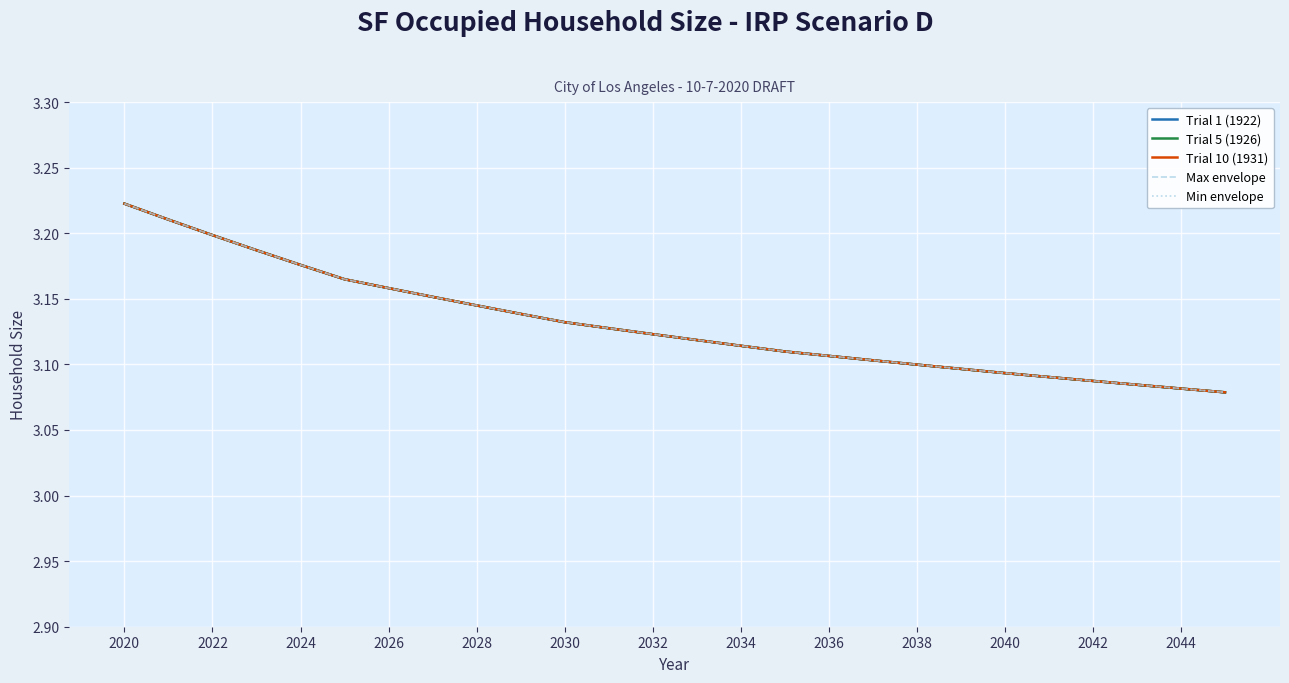

True or false: Min envelope has more than 0 interior local peaks.

False